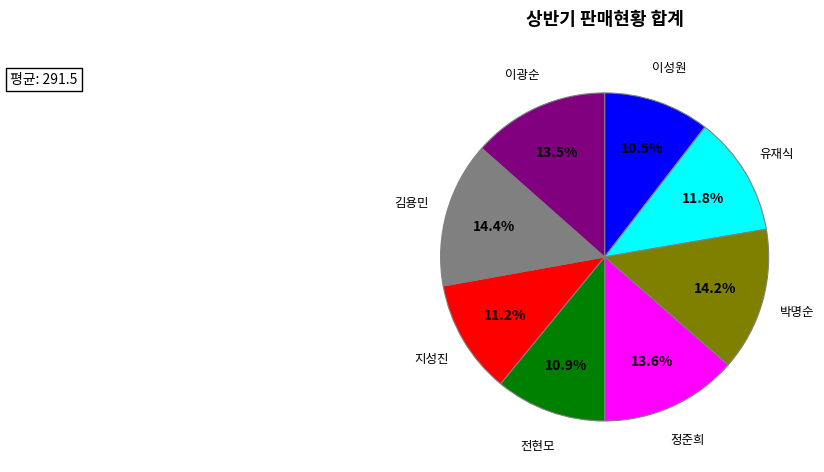

Is it true that 박명순 is 8% of the pie?

False